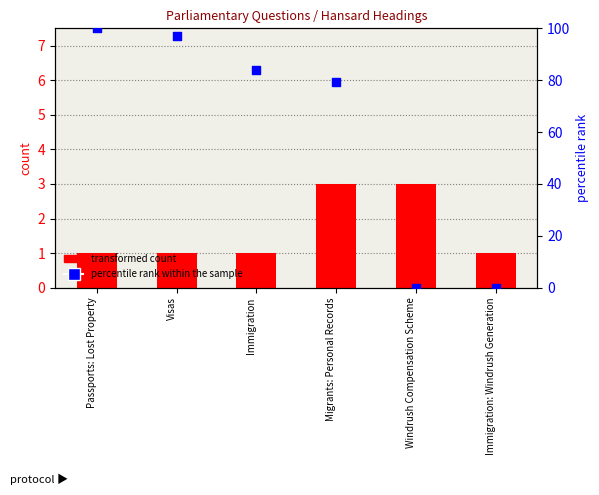

What is the total value across all series at Windrush Compensation Scheme?

3.0